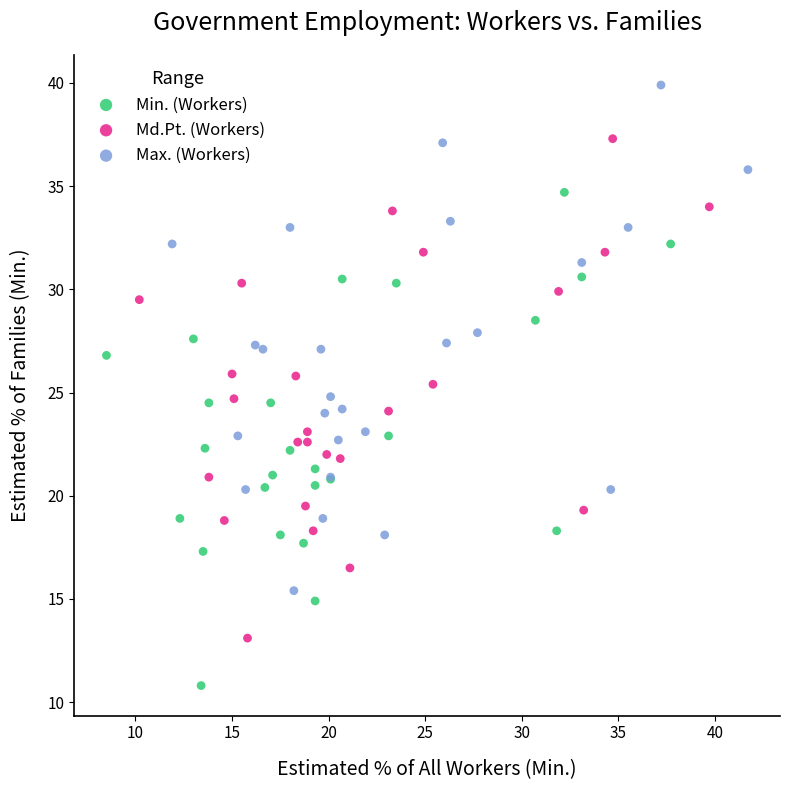

Which series has the largest Y range (max minus min)?

Max. (Workers)